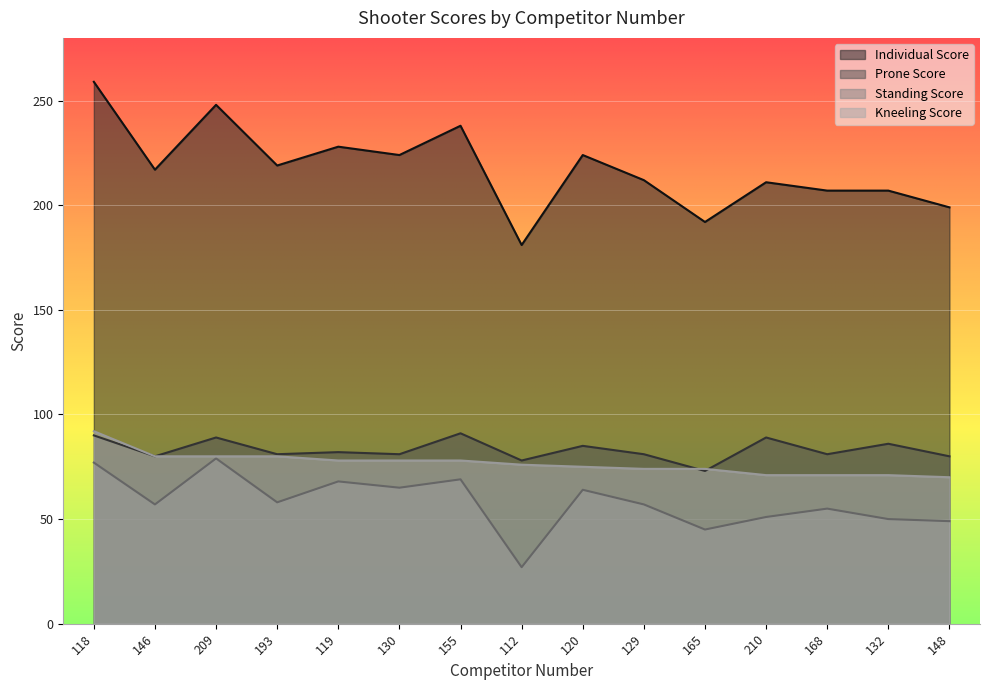

True or false: Prone Score and Standing Score intersect in this chart.

False